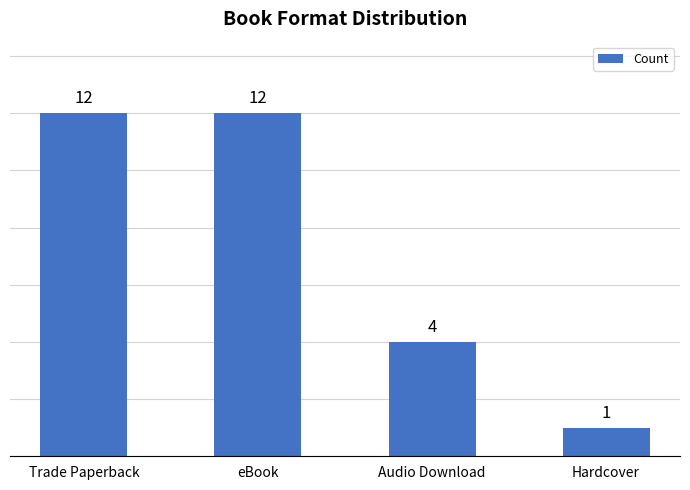

What is the smallest value displayed?

1